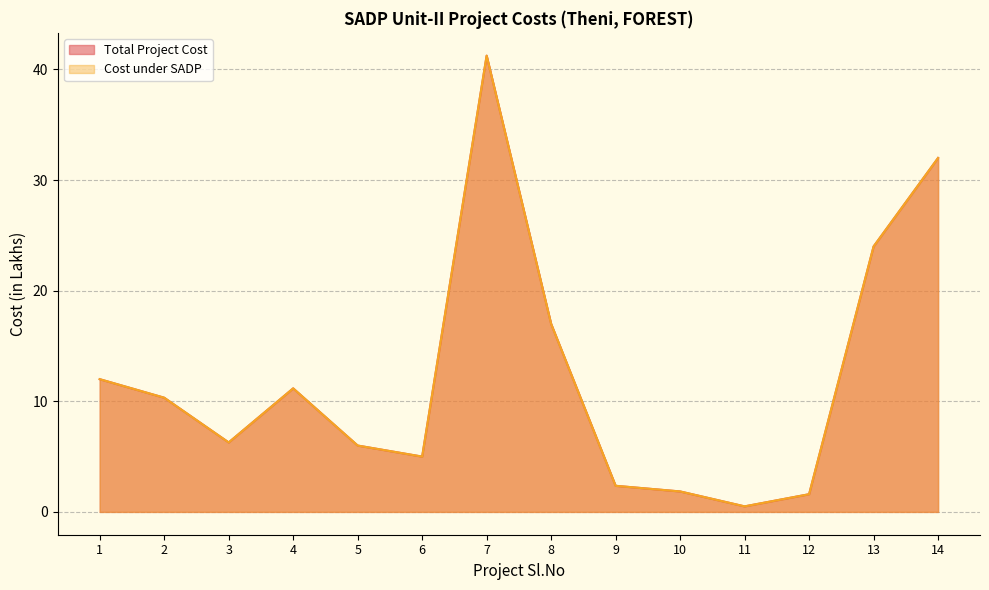

What is the value of the Total Project Cost point at the 8th from the left?

17.0